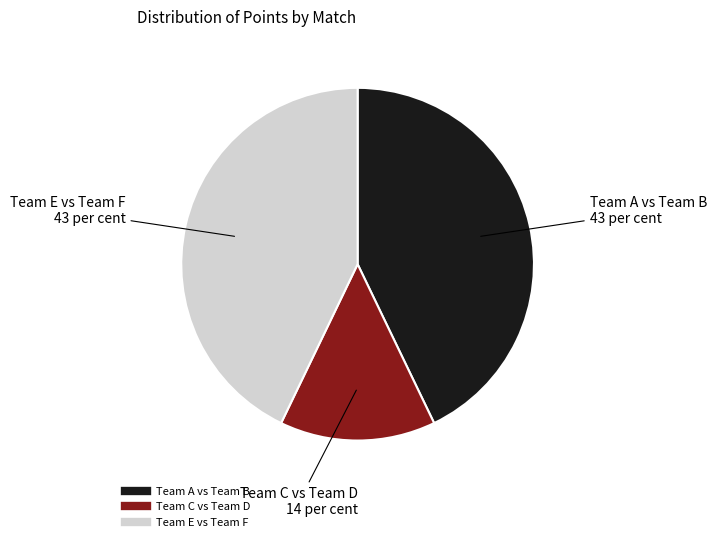

The Team A vs Team B slice represents 43% of the pie. True or false?

True